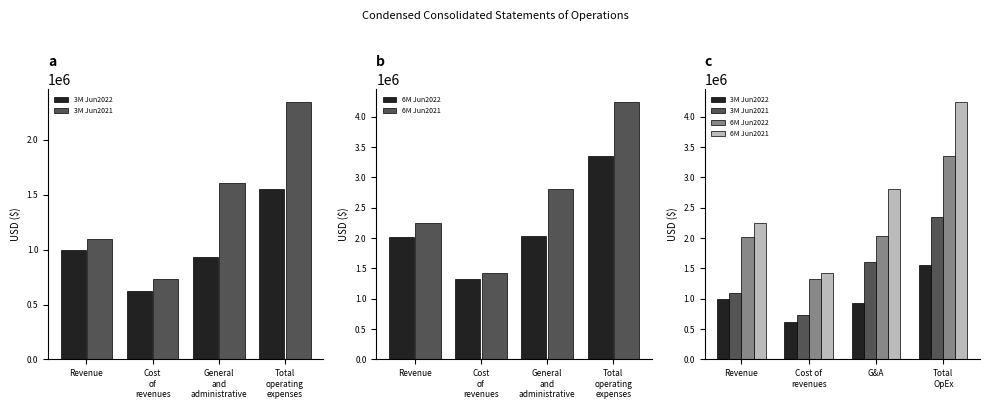

At which category is the sum across all series the highest?

Total OpEx